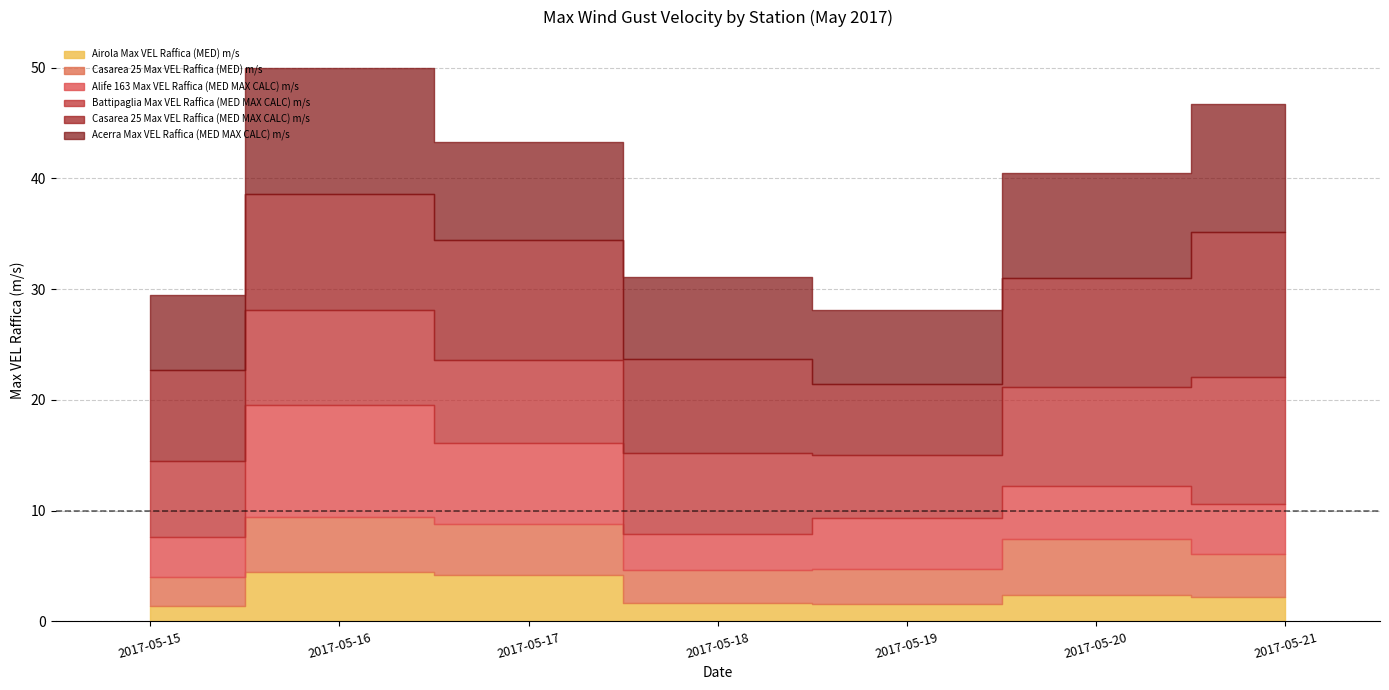

What is the difference between the Acerra Max VEL Raffica (MED MAX CALC) m/s values at 2017-05-16 and 2017-05-20?

1.9